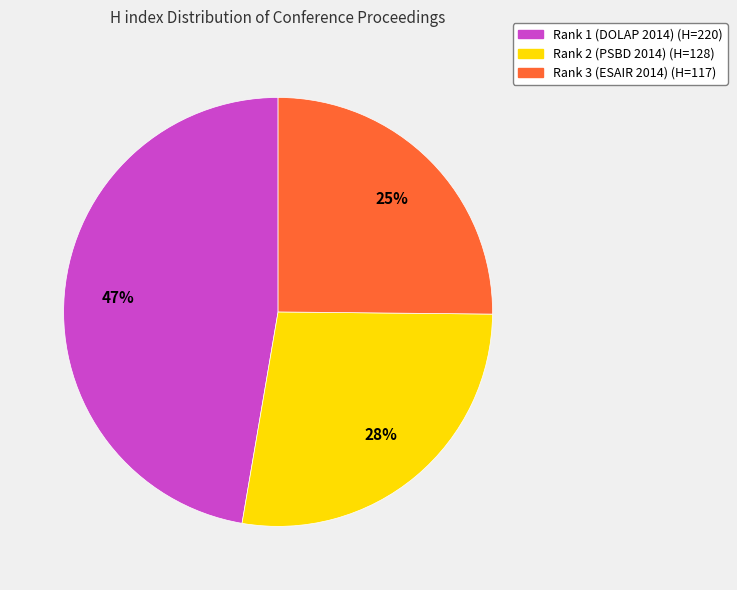

Which slice is the smallest?

Rank 3 (ESAIR 2014)